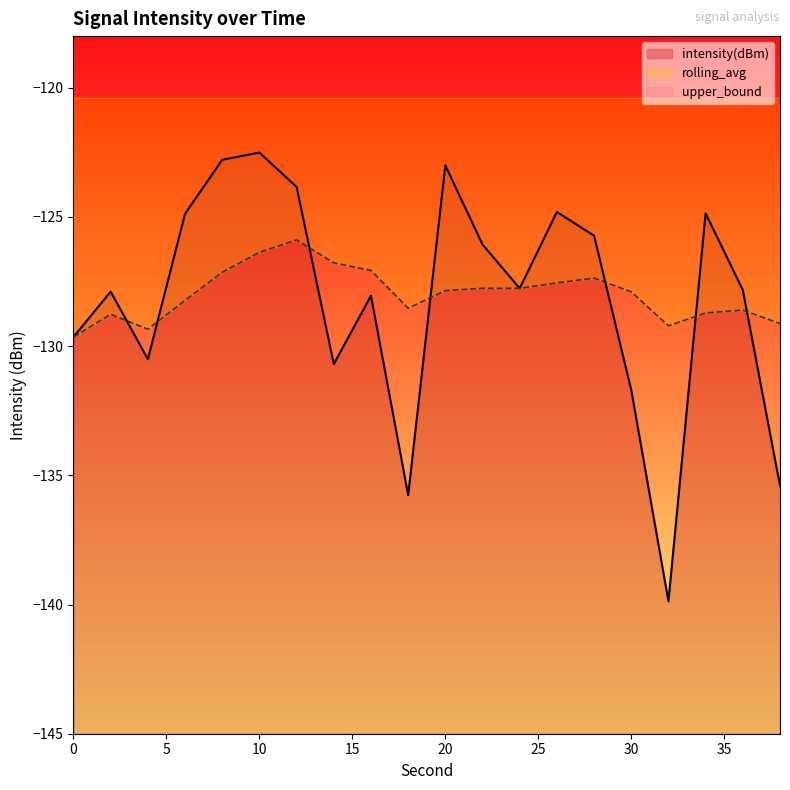

At which category does the chart reach its minimum across all series?

32